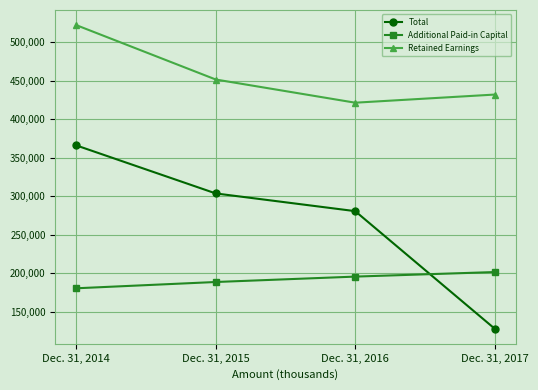

How many lines are shown in the chart?

3